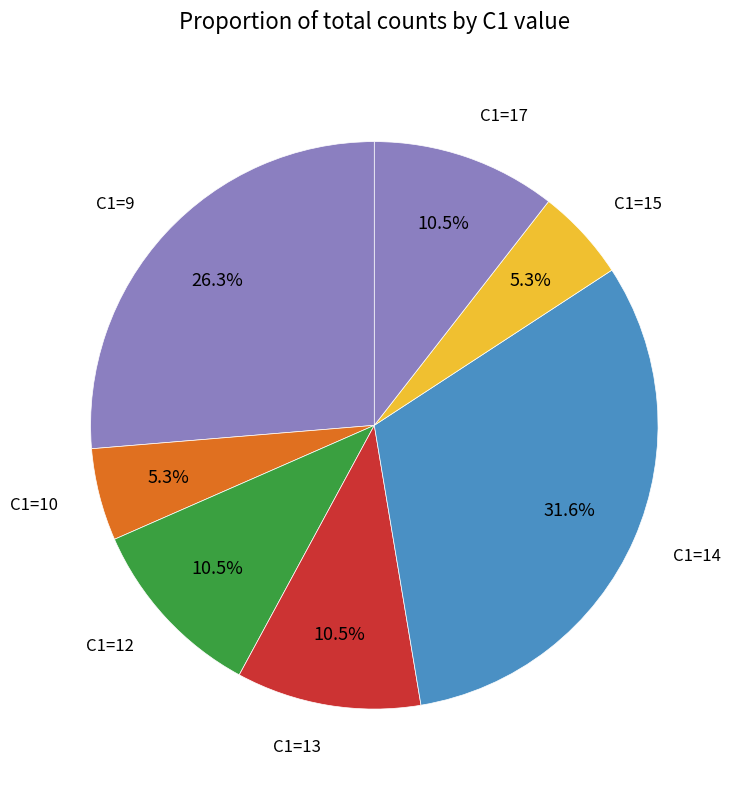

Which category has the biggest portion of the pie?

14